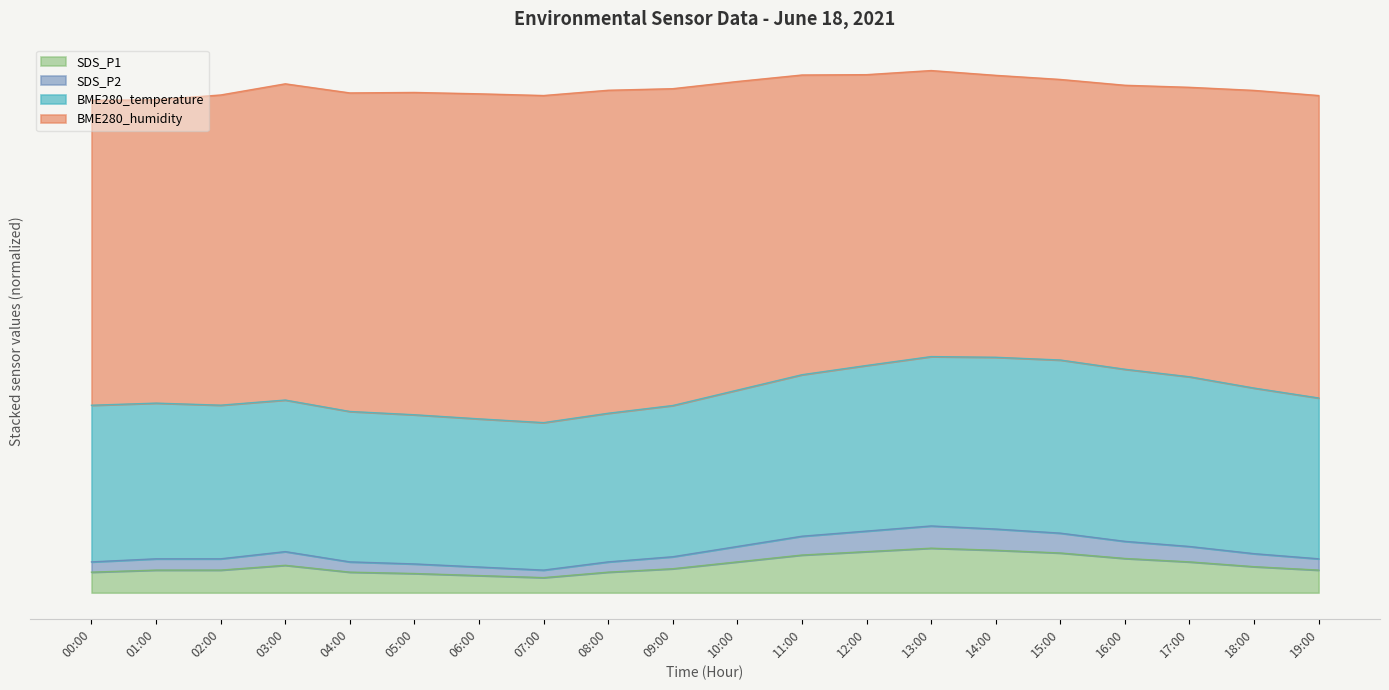

Which has a higher value, 12:00 or 16:00?

12:00